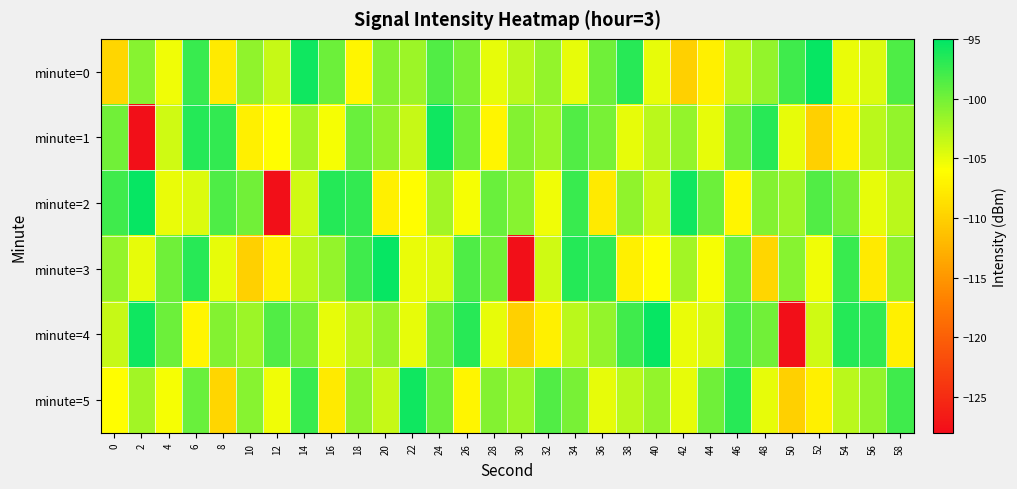

Rank the series by their maximum value, from lowest to highest.

minute=1, minute=5, minute=0, minute=2, minute=3, minute=4